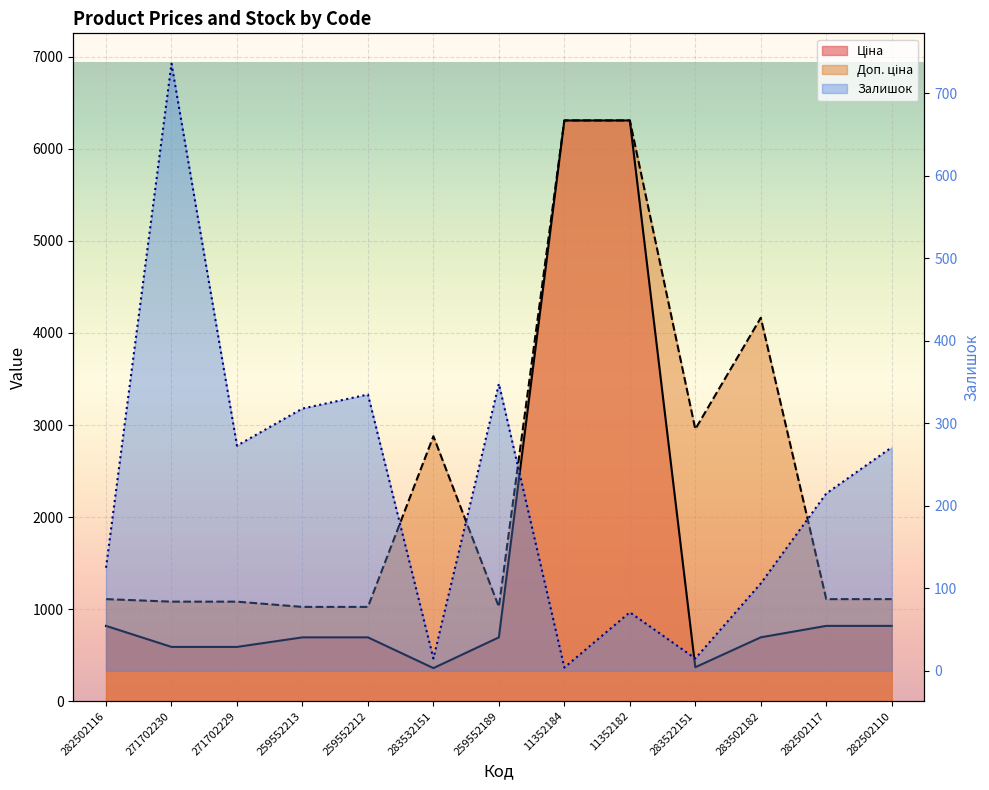

What is the greatest value displayed?

6308.8